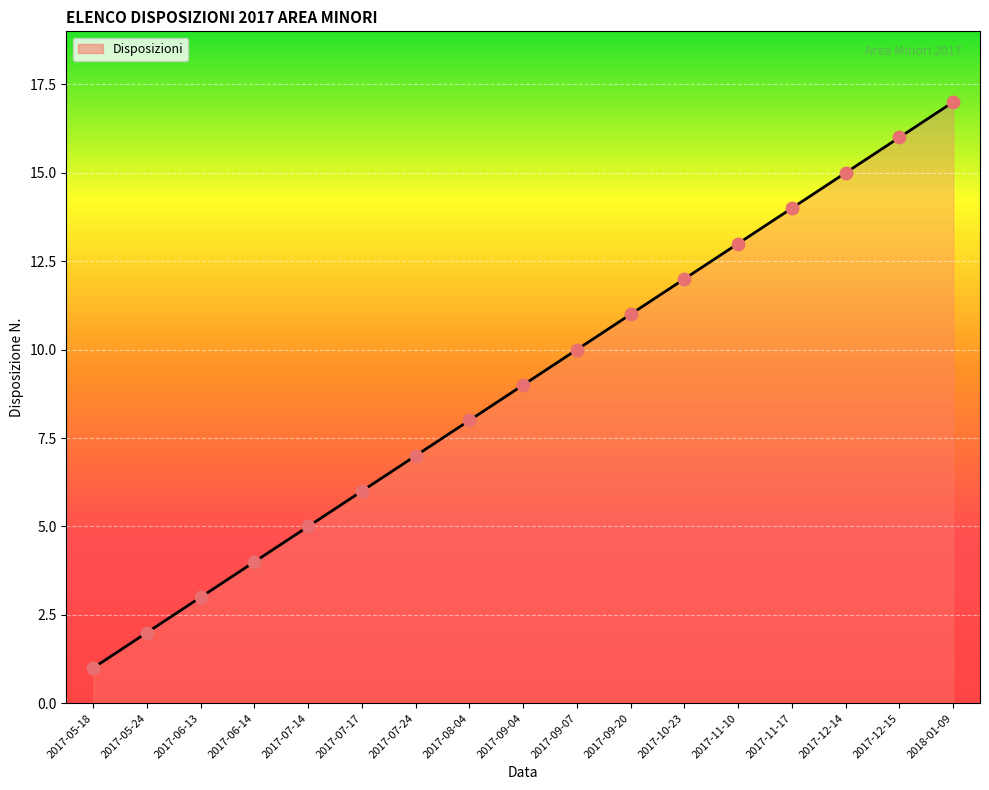

What is the change in value from 2017-09-04 to 2017-11-10?

+4